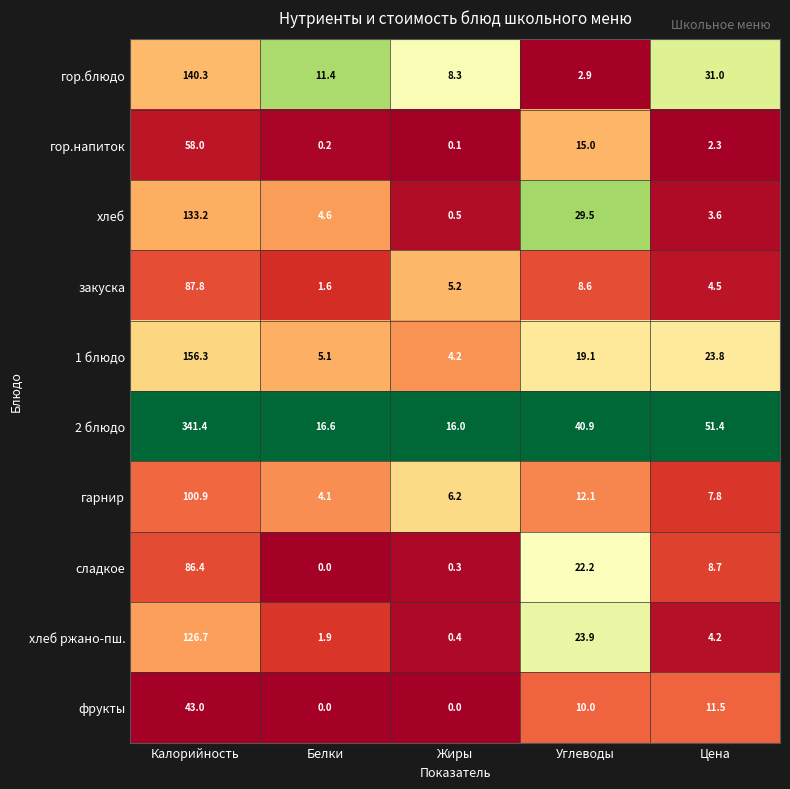

At which label does закуска first exceed 5?

Калорийность